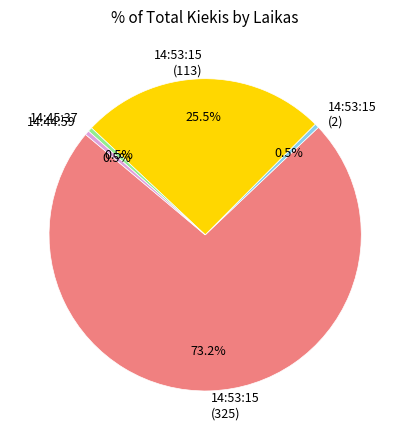

Is it true that 14:53:15 (113) is 15% of the pie?

False